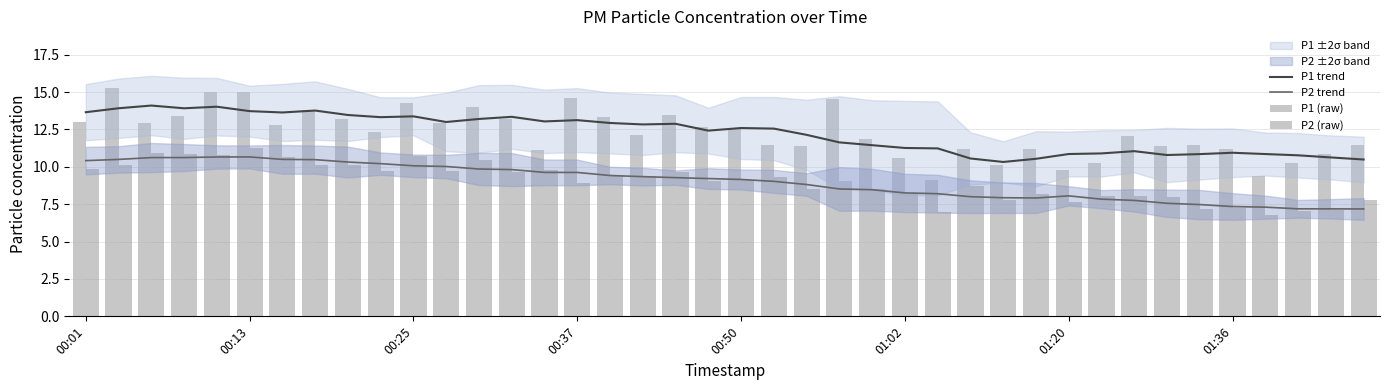

The P1 trend series shows 23.6 at 00:13. True or false?

False